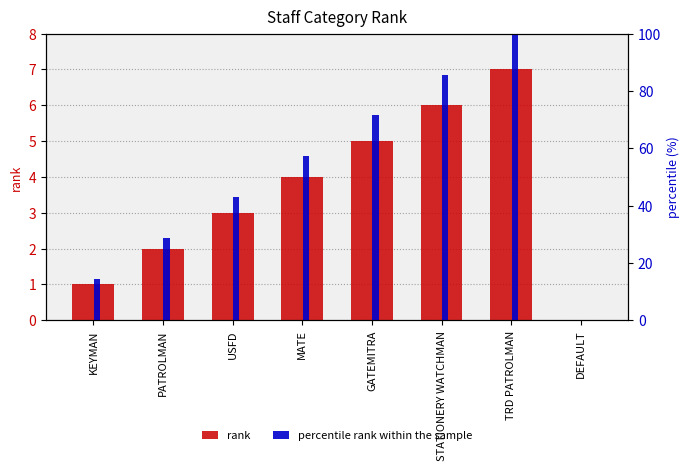

Reading left to right, transcribe all the data shown in this chart.

rank: 1.0	2.0	3.0	4.0	5.0	6.0	7.0	0.0
percentile rank within the sample: 14.3	28.6	42.9	57.1	71.4	85.7	100.0	0.0